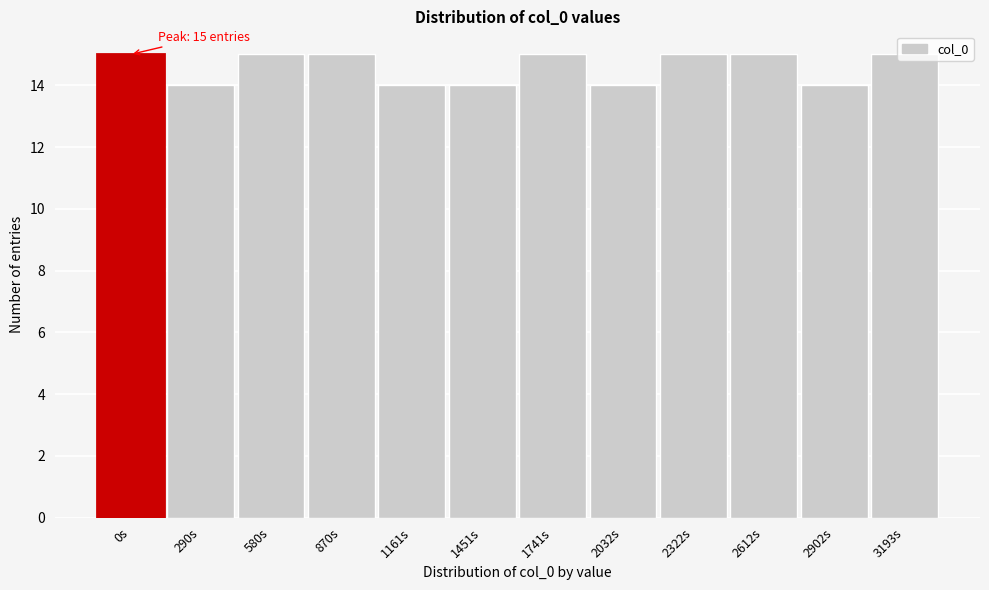

What is the minimum value shown in the chart?

14